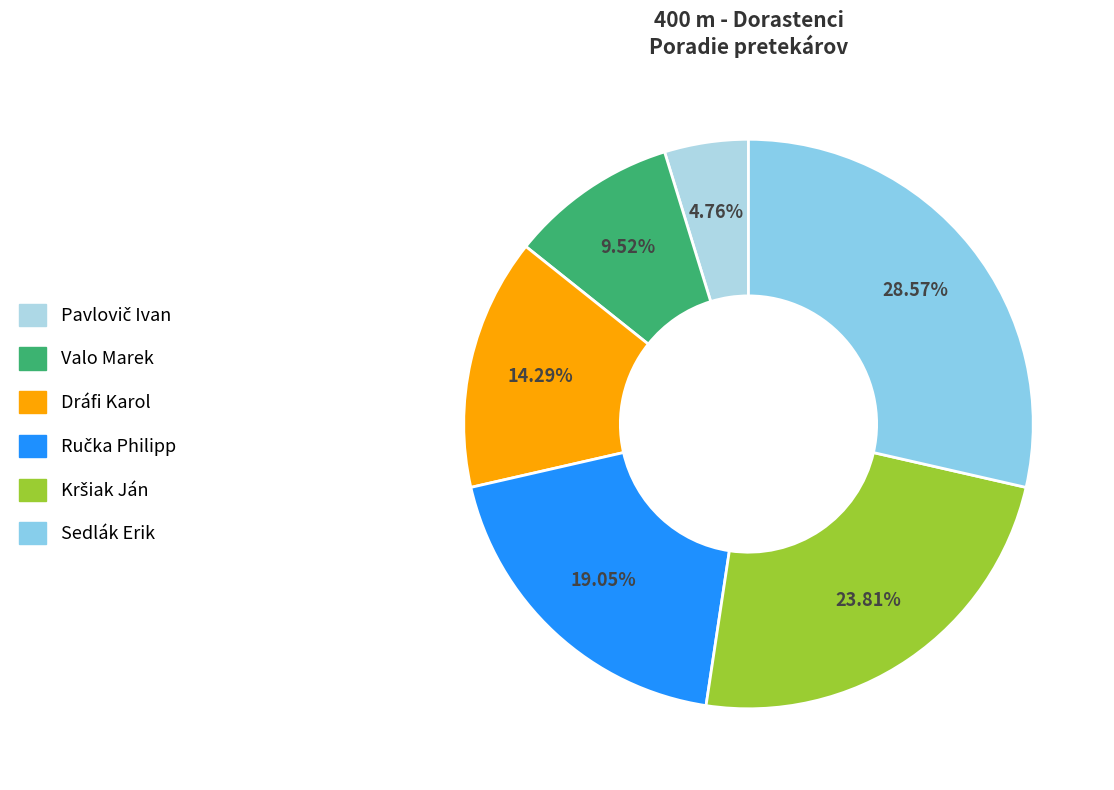

To the nearest percent, what is the average slice percentage?

17%